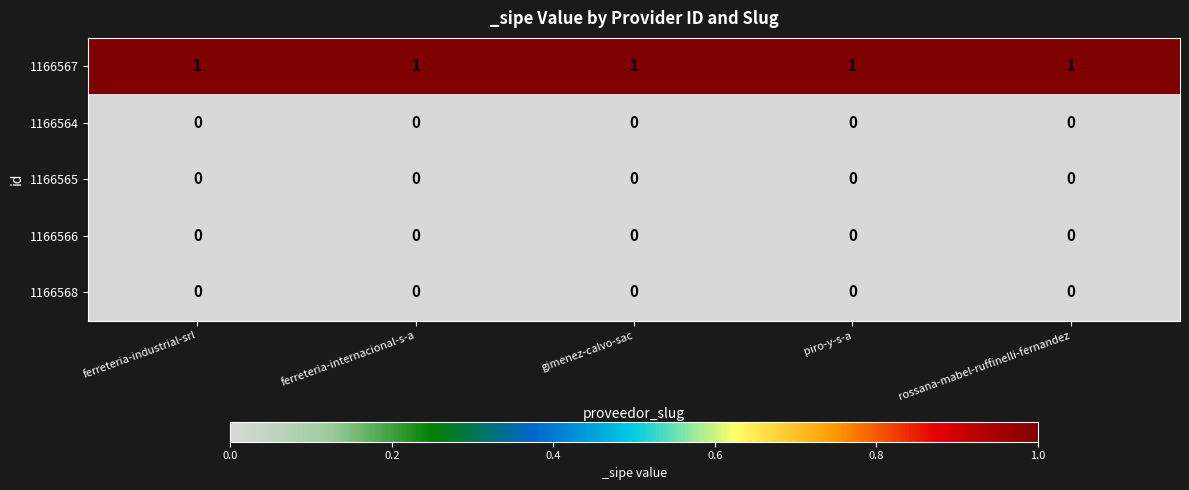

At how many categories does at least one series exceed 0?

5